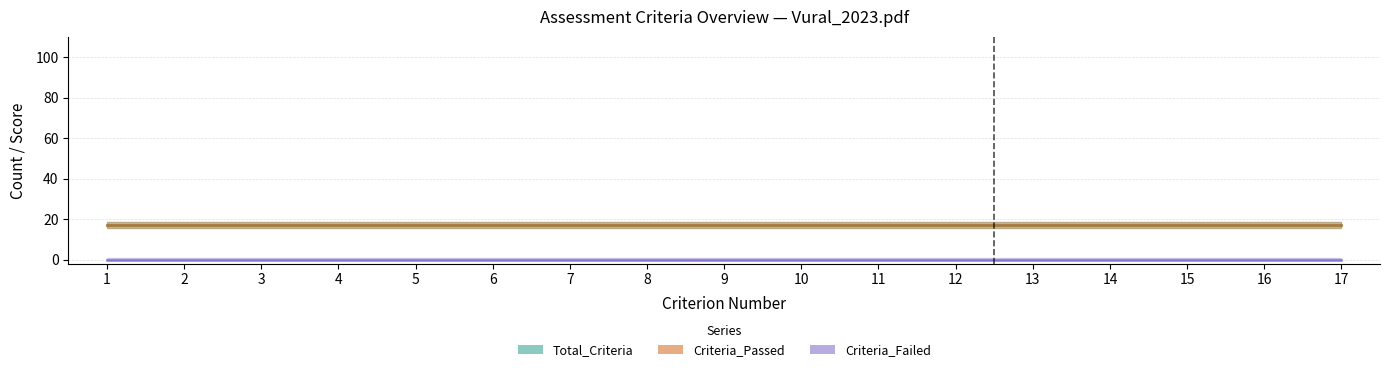

Rank the series by their maximum value, from highest to lowest.

Total_Criteria, Criteria_Passed, Criteria_Failed